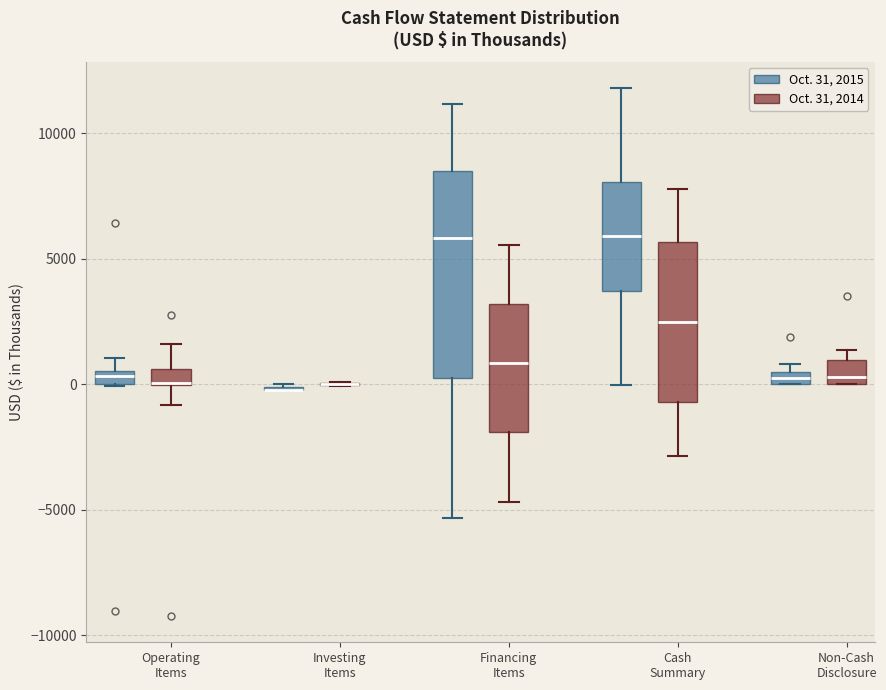

Comparing the boxes themselves (not the whiskers), which one is the tallest?

Financing Items (Oct. 31, 2015)